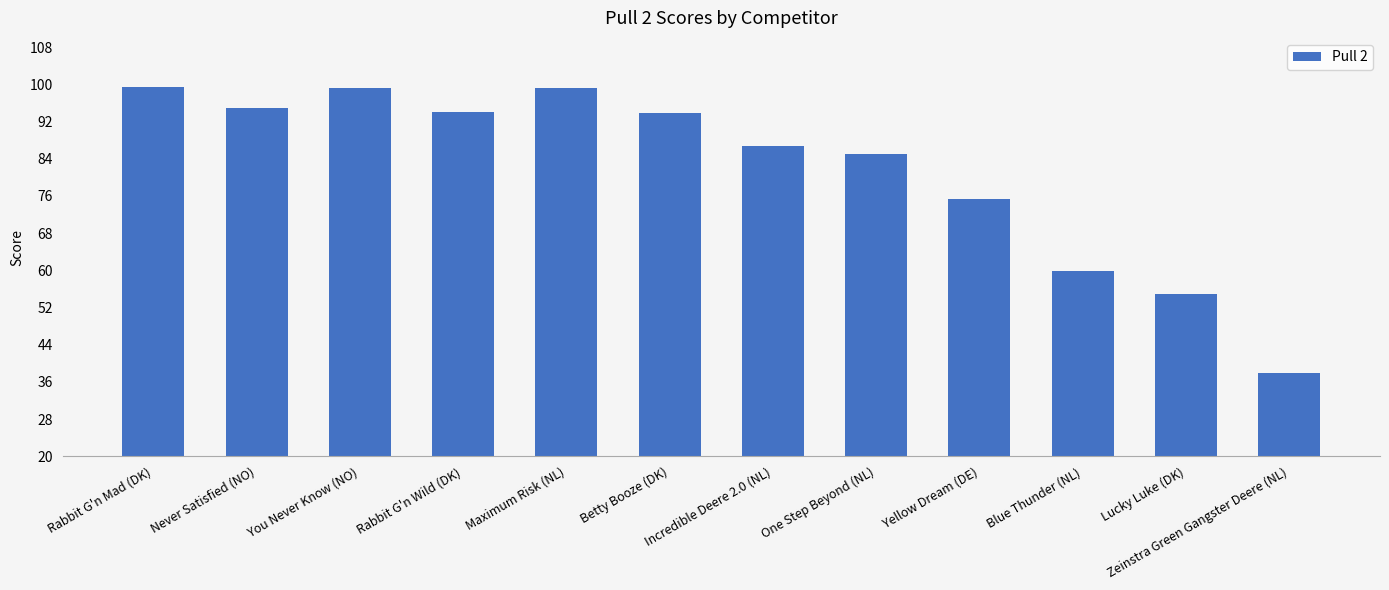

Where is the data nearest to the value 68?

Yellow Dream (DE)